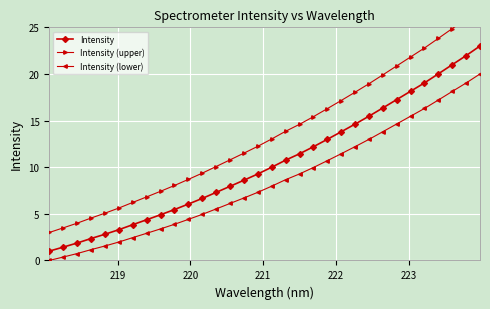

True or false: Intensity has more than 2 points higher than both neighbors.

False